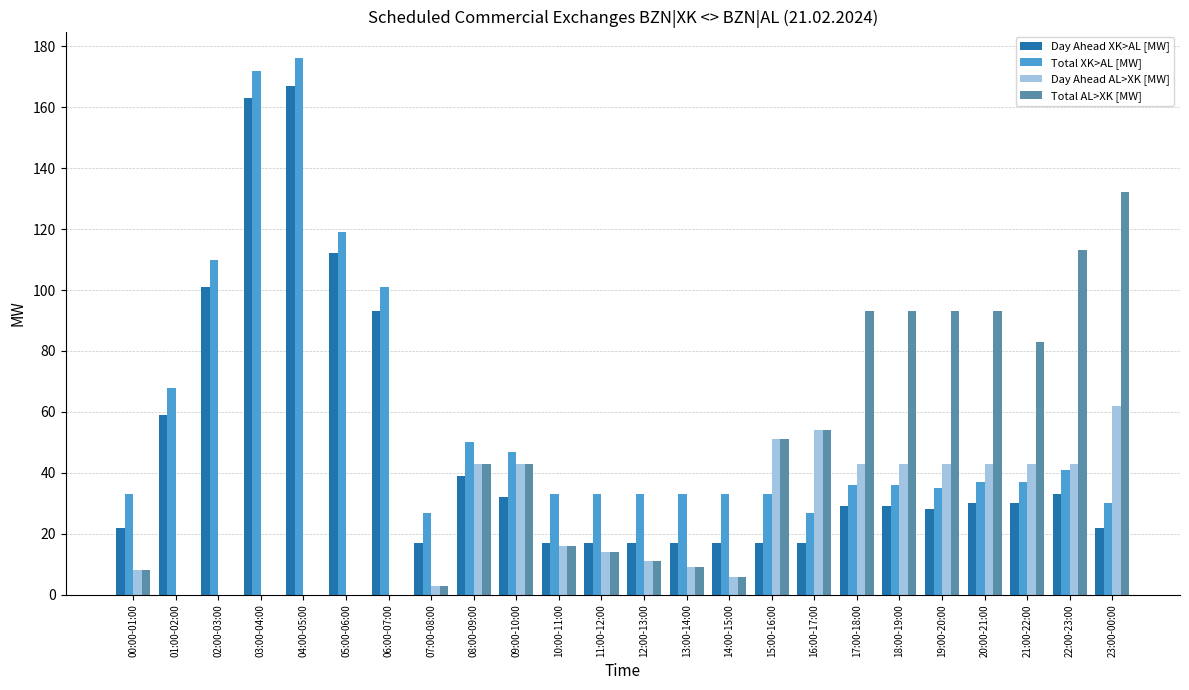

Is the value of Day Ahead AL>XK [MW] at 01:00-02:00 greater than the value of Day Ahead XK>AL [MW] at 14:00-15:00?

No